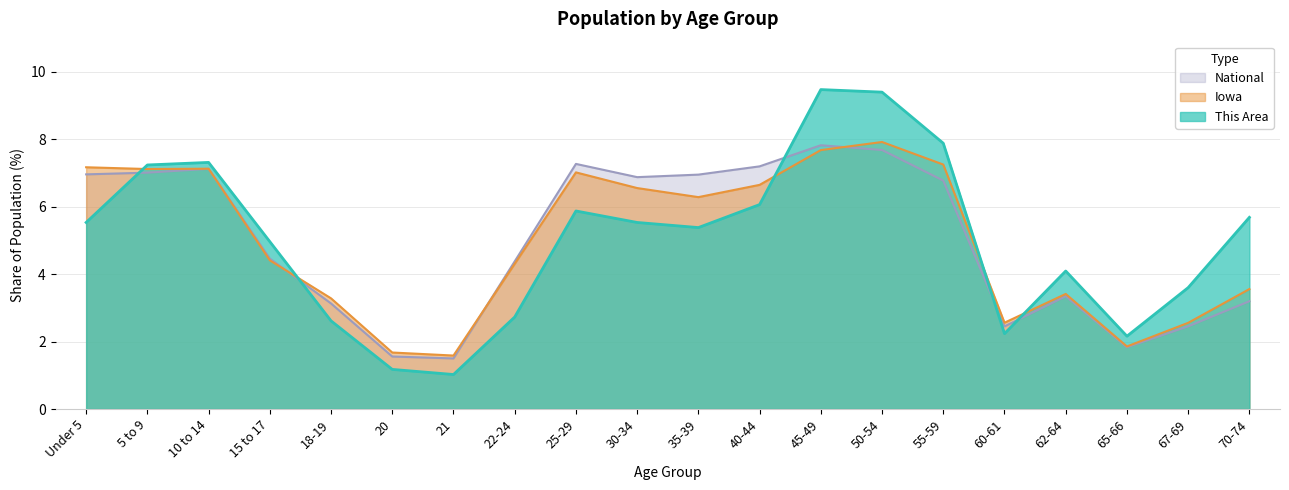

At which category does the chart reach its peak across all series?

45-49